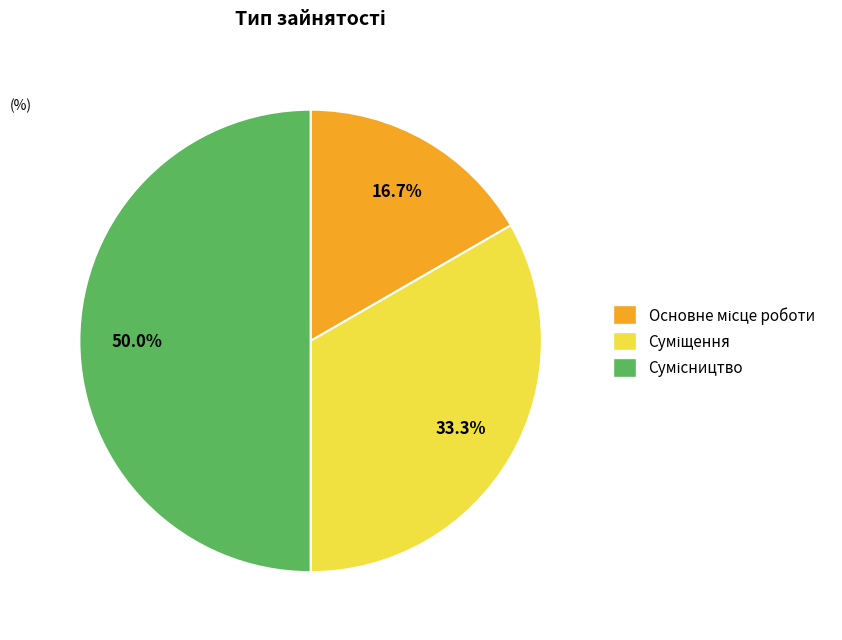

Rank the categories by value from lowest to highest.

Основне місце роботи, Суміщення, Сумісництво